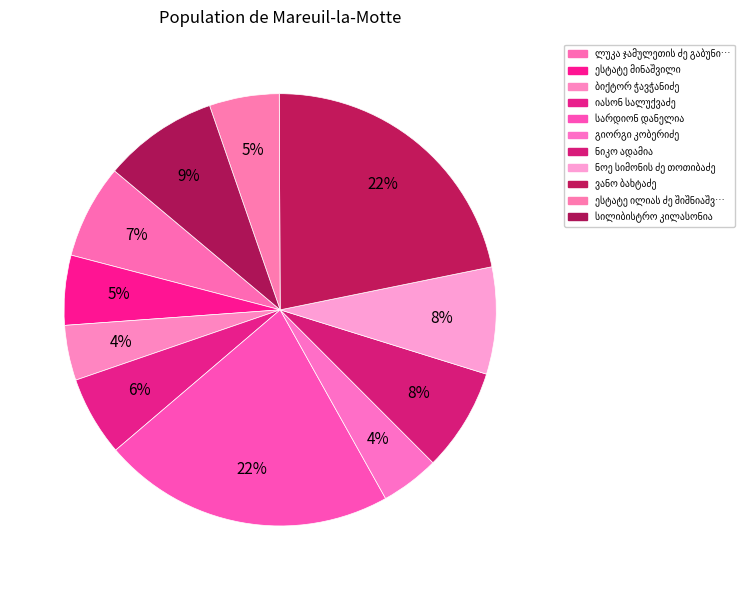

True or false: იასონ სალუქვაძე accounts for 6% of the total.

True